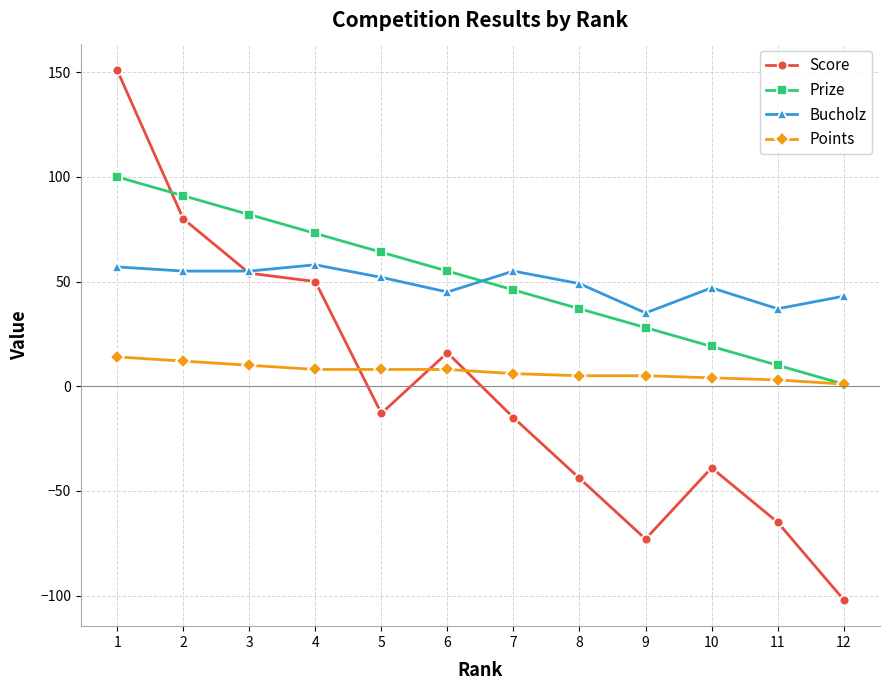

What is the value of the Score point at the 7th from the left?

-15